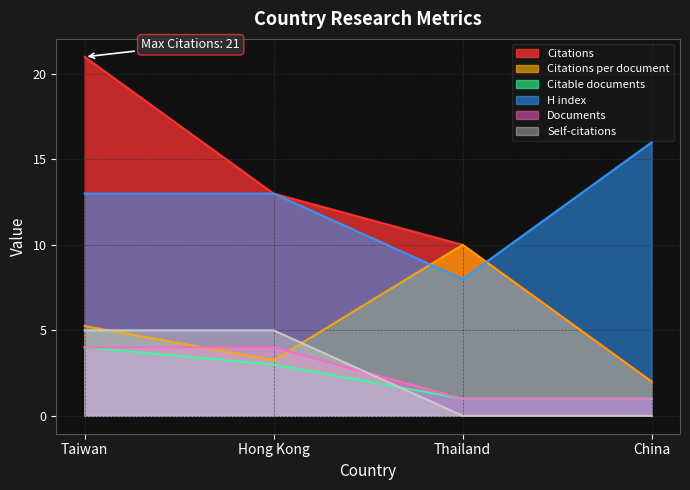

Between which two adjacent categories do H index and Citations per document first intersect?

Hong Kong and Thailand